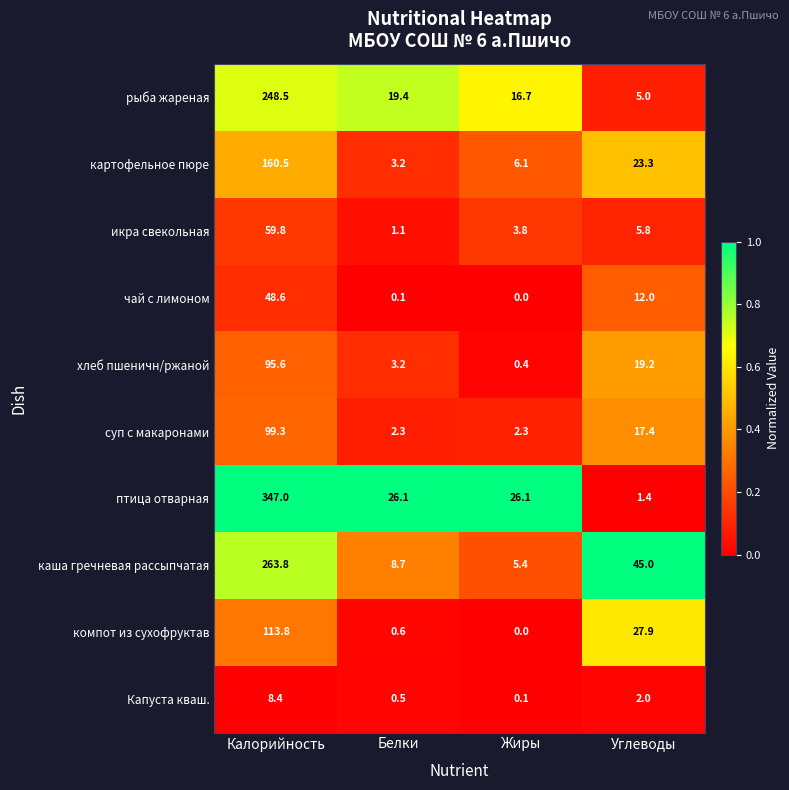

What is the maximum value shown in the chart?

347.0